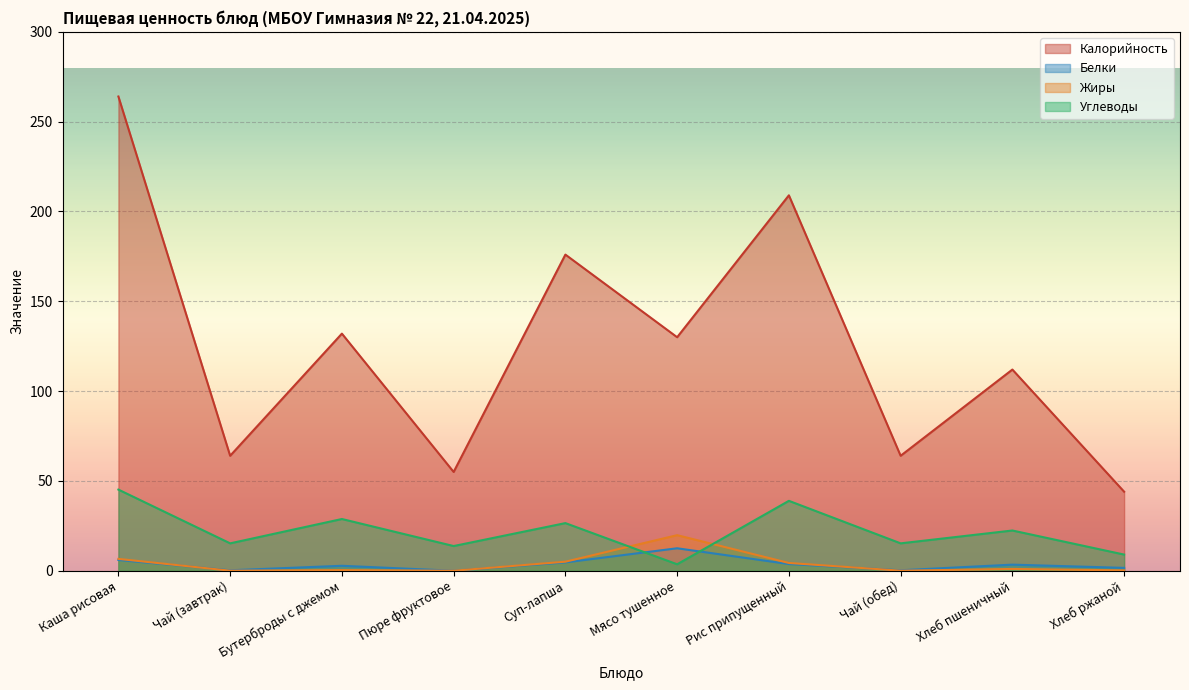

What is the sum of the Жиры values at Суп-лапша and Рис припущенный?

9.4